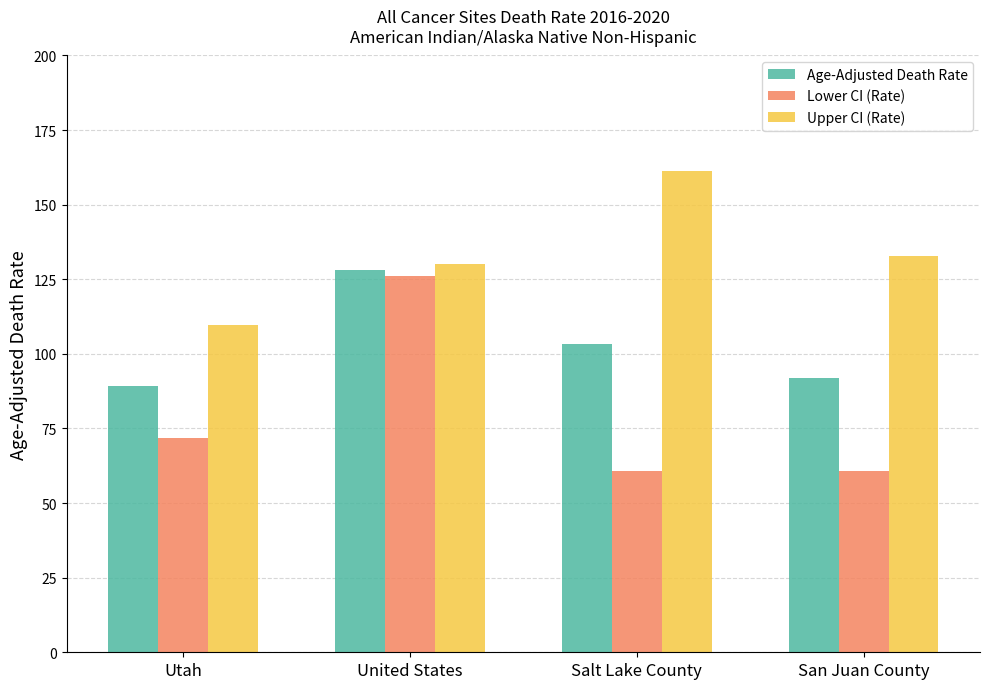

Which series changed the most between United States and Salt Lake County?

Lower CI (Rate)